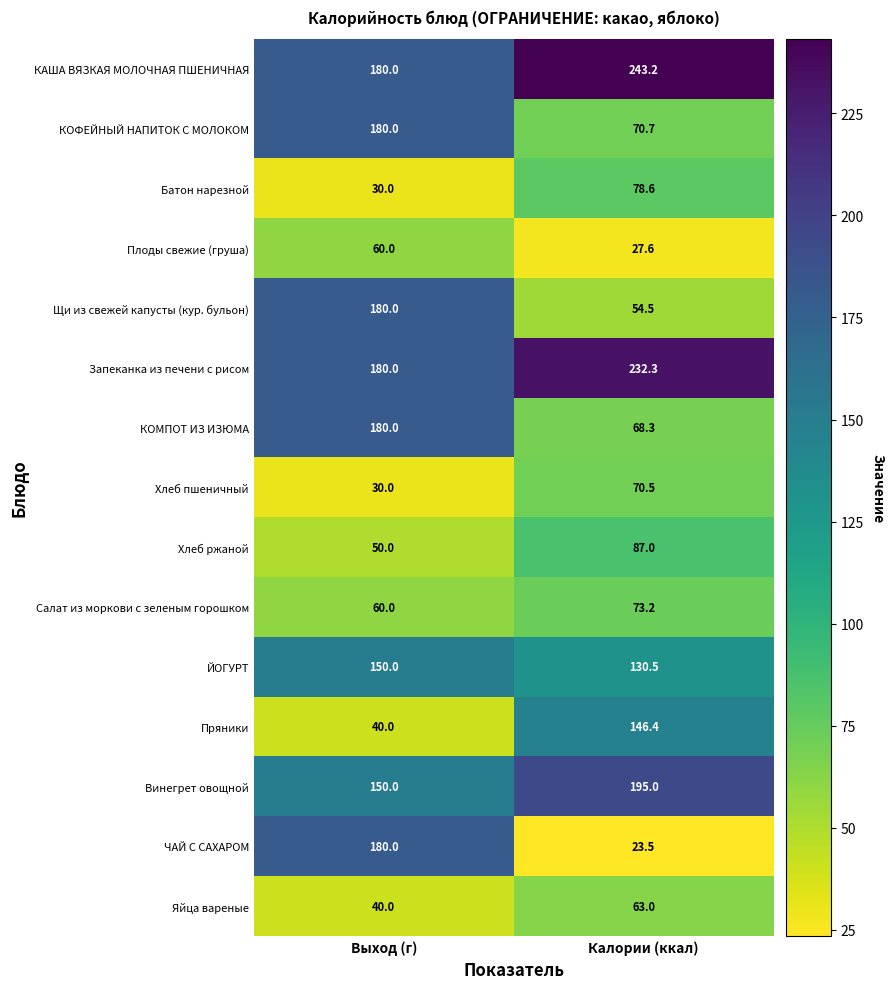

The value of ЙОГУРТ at Калории (ккал) is 54.1. True or false?

False